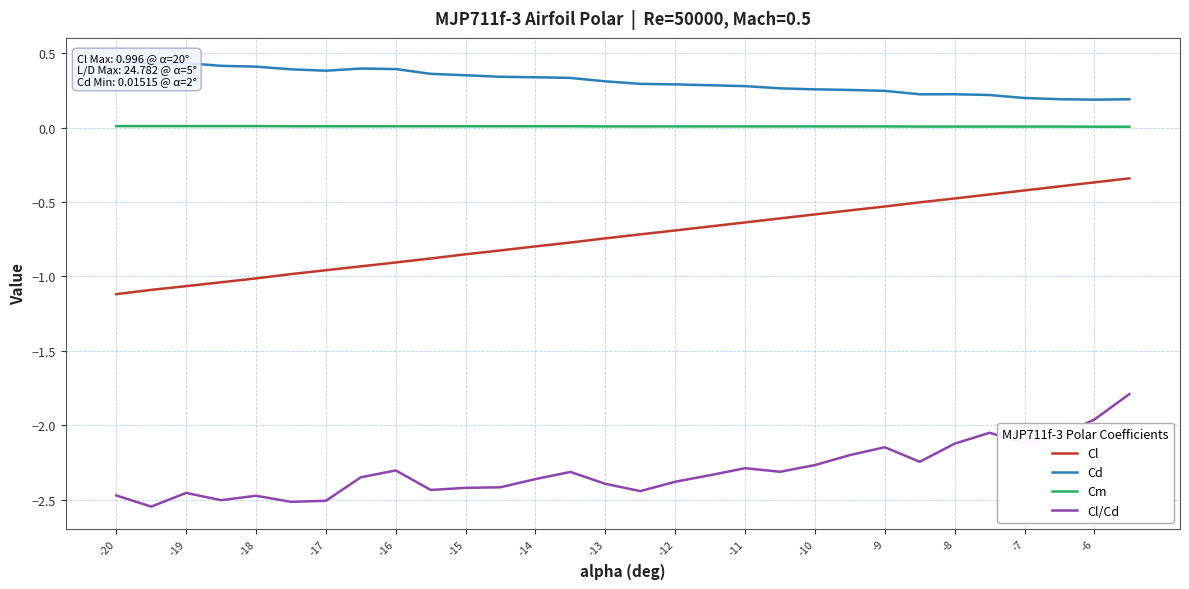

Which series has the largest range (max minus min)?

Cl